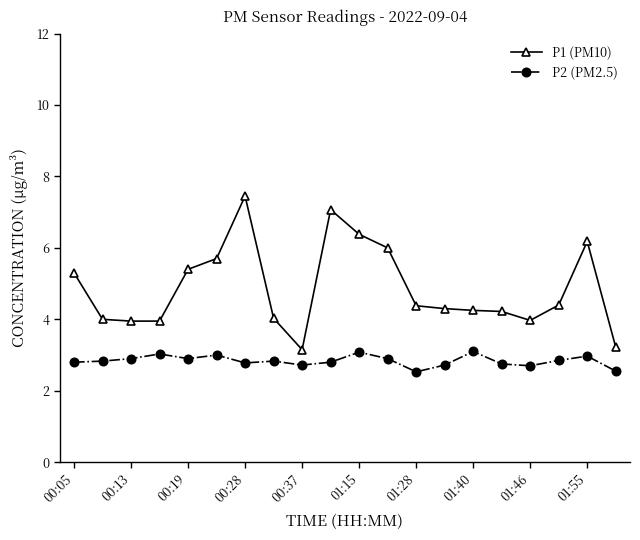

At how many categories does at least one series exceed 2?

20